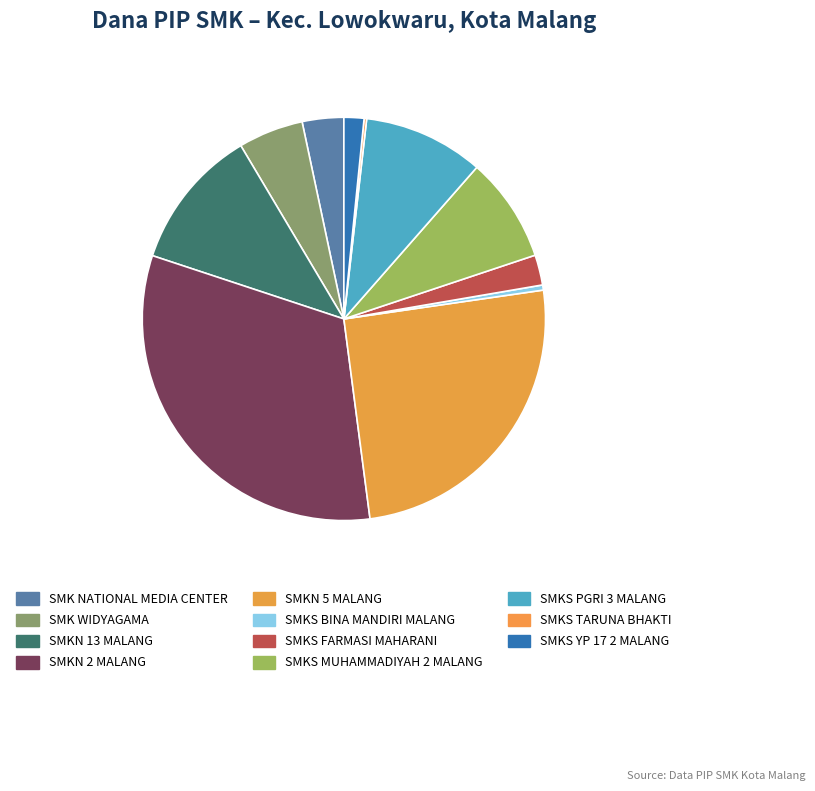

True or false: SMKS TARUNA BHAKTI accounts for 0% of the total.

True